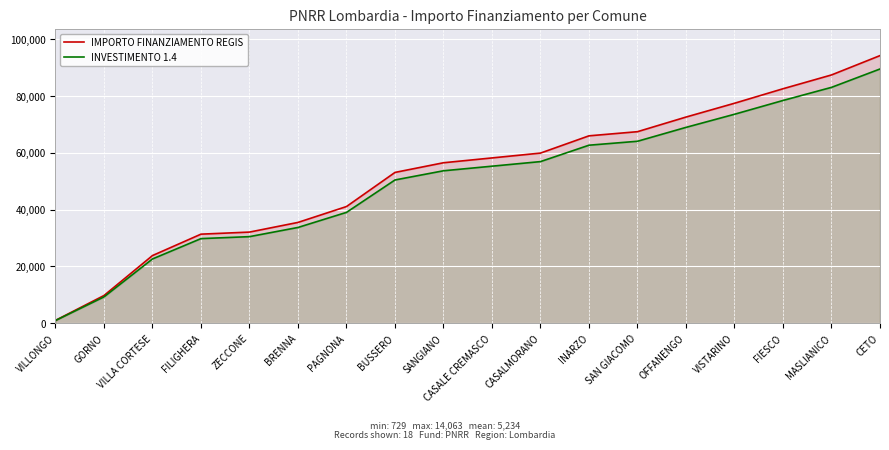

What is the label of the 12th point from the left?

INARZO